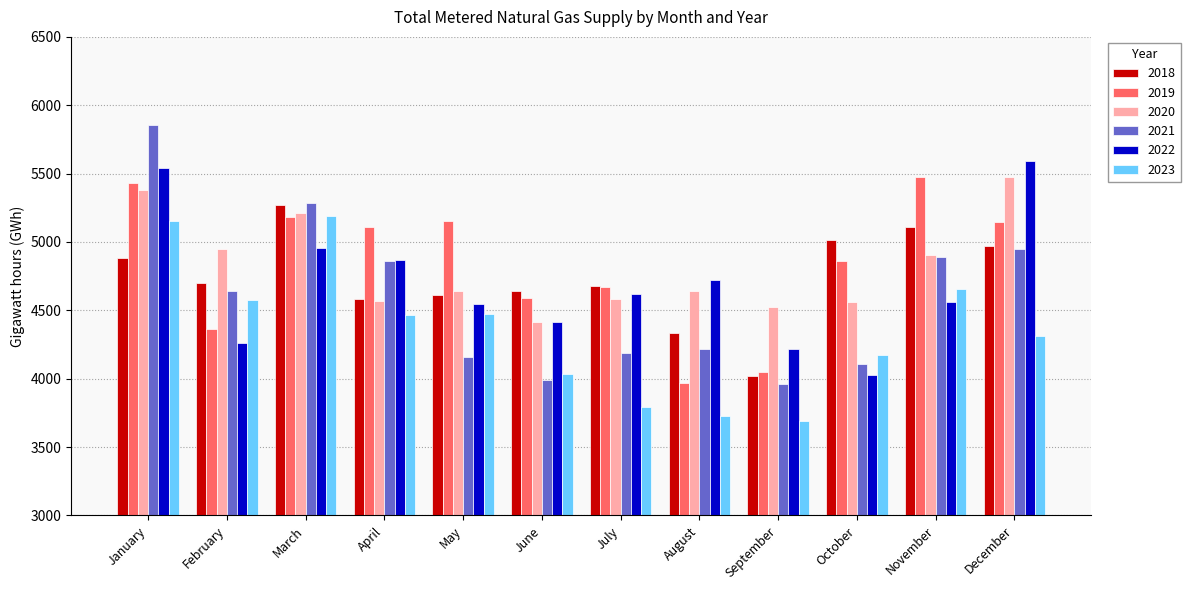

The value of 2022 at October is 4029. True or false?

True